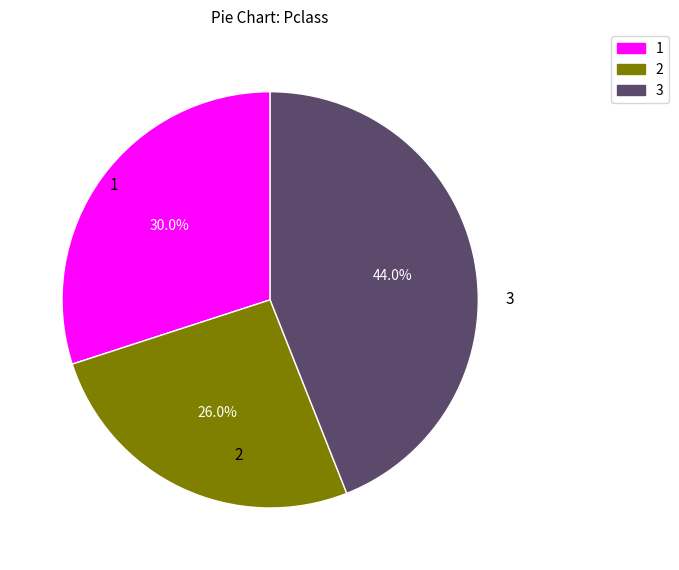

Does 1 represent more than half of the total?

No